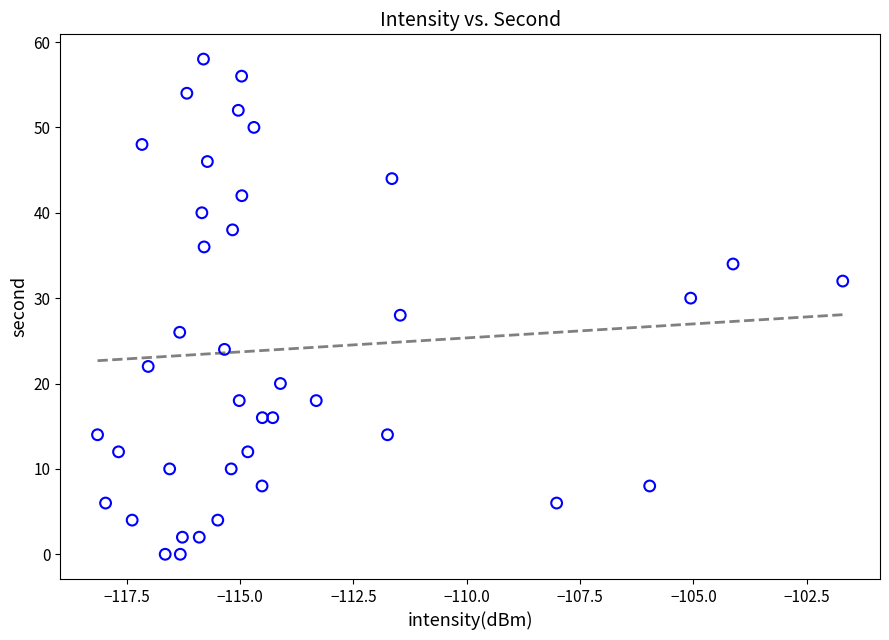

What is the range of Y values (max minus min)?

58